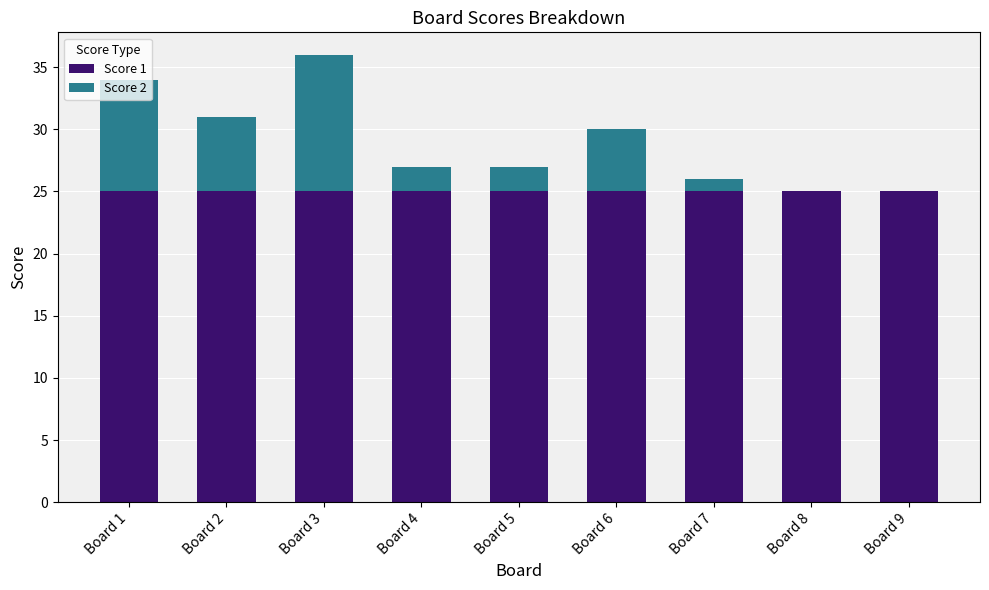

What is the highest value of the Score 1 series?

25